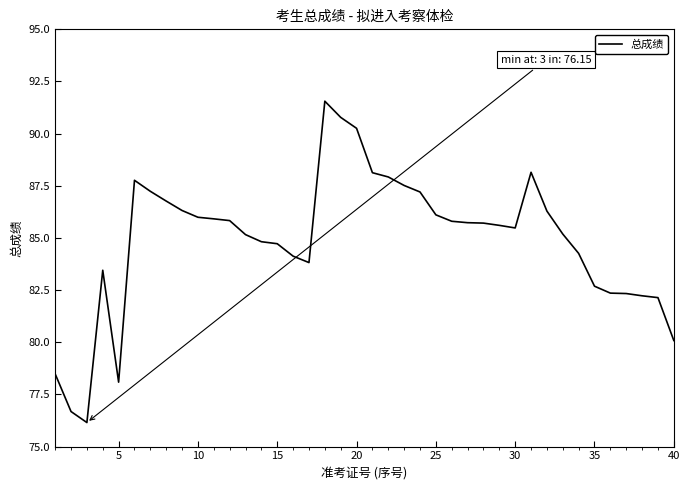

What is the difference between the maximum and minimum values?

15.4